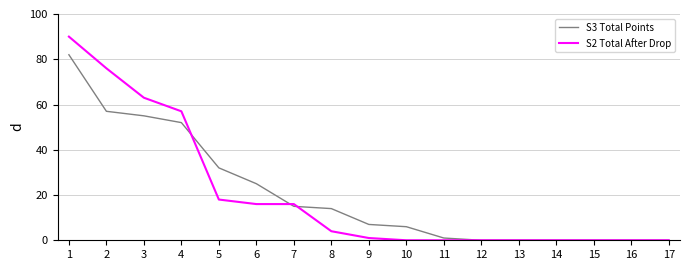

At which category is the sum across all series the highest?

1